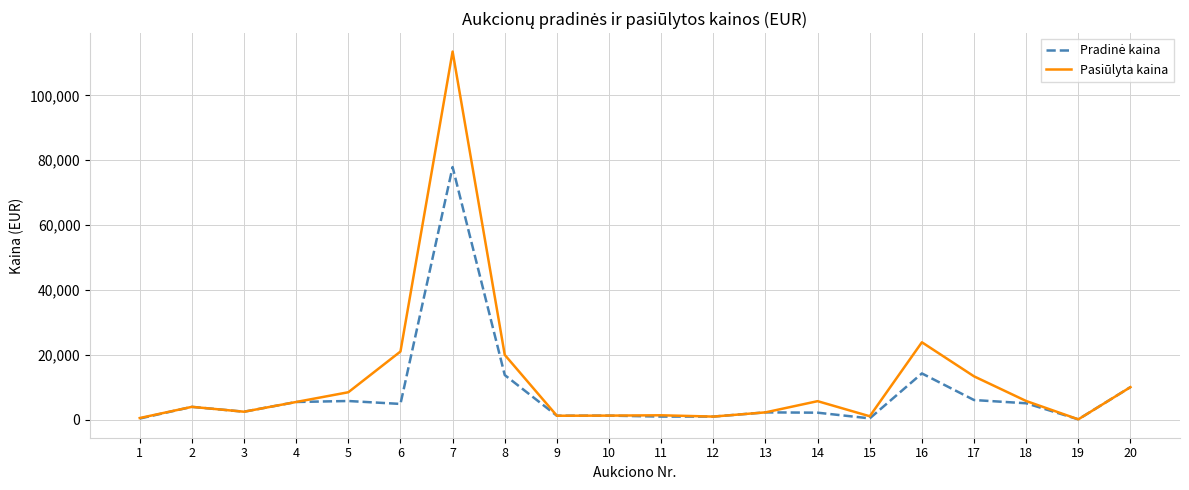

The value of Pasiūlyta kaina at 18 is 5800. True or false?

True